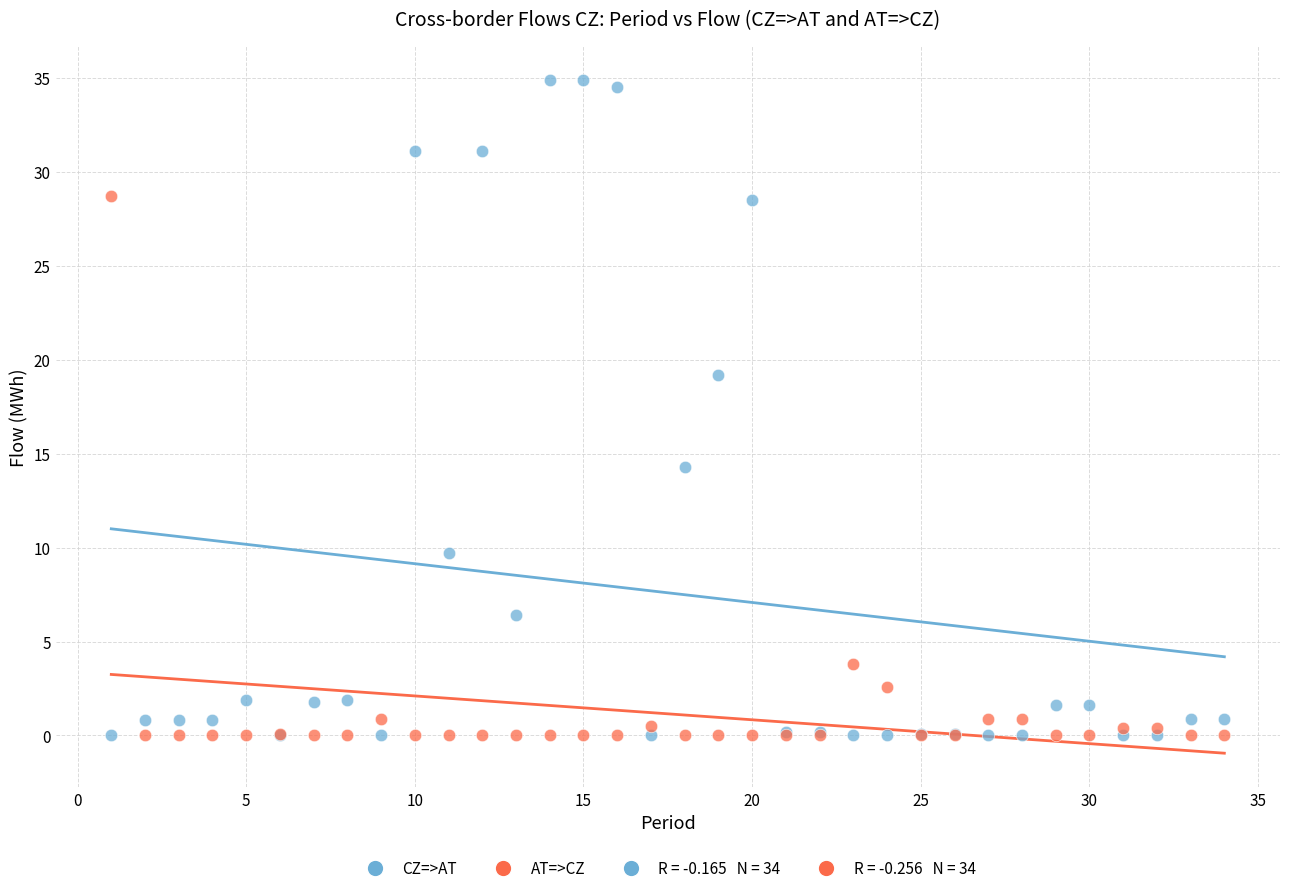

In the CZ=>AT series, what Y value is closest to 17?

19.2